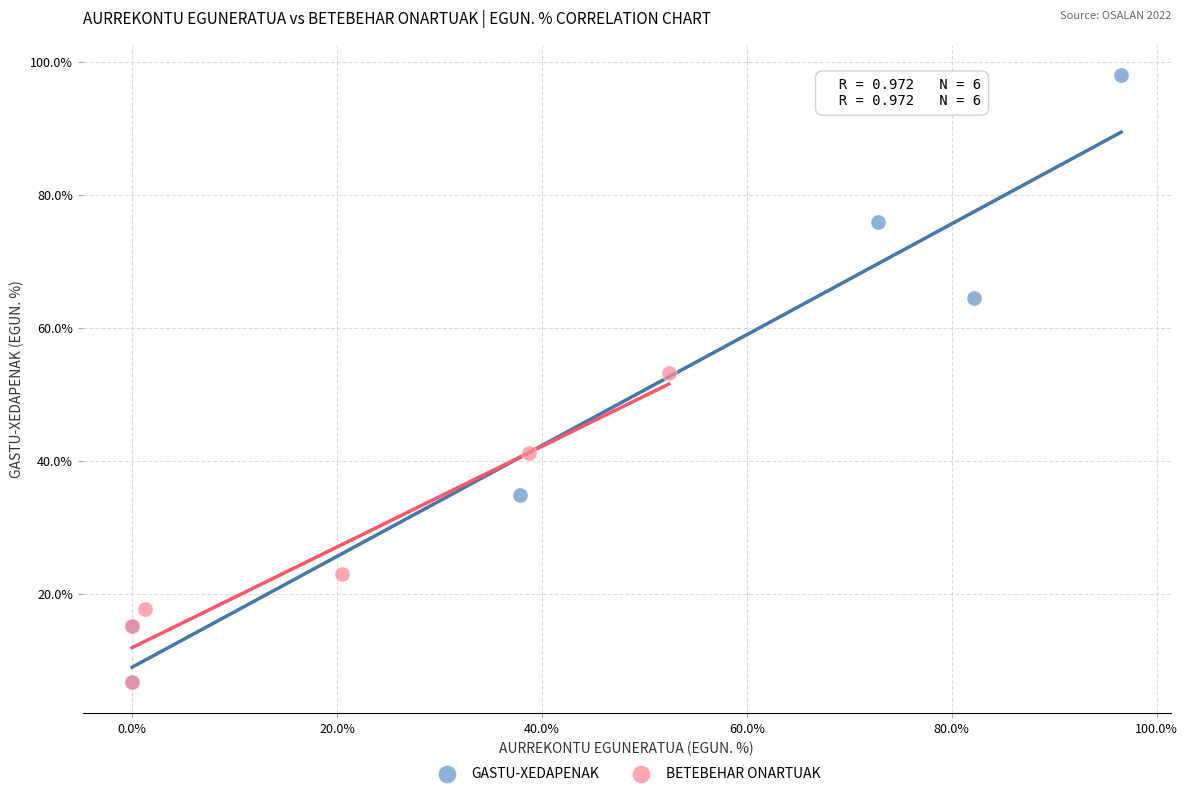

Which series has the largest Y range (max minus min)?

GASTU-XEDAPENAK